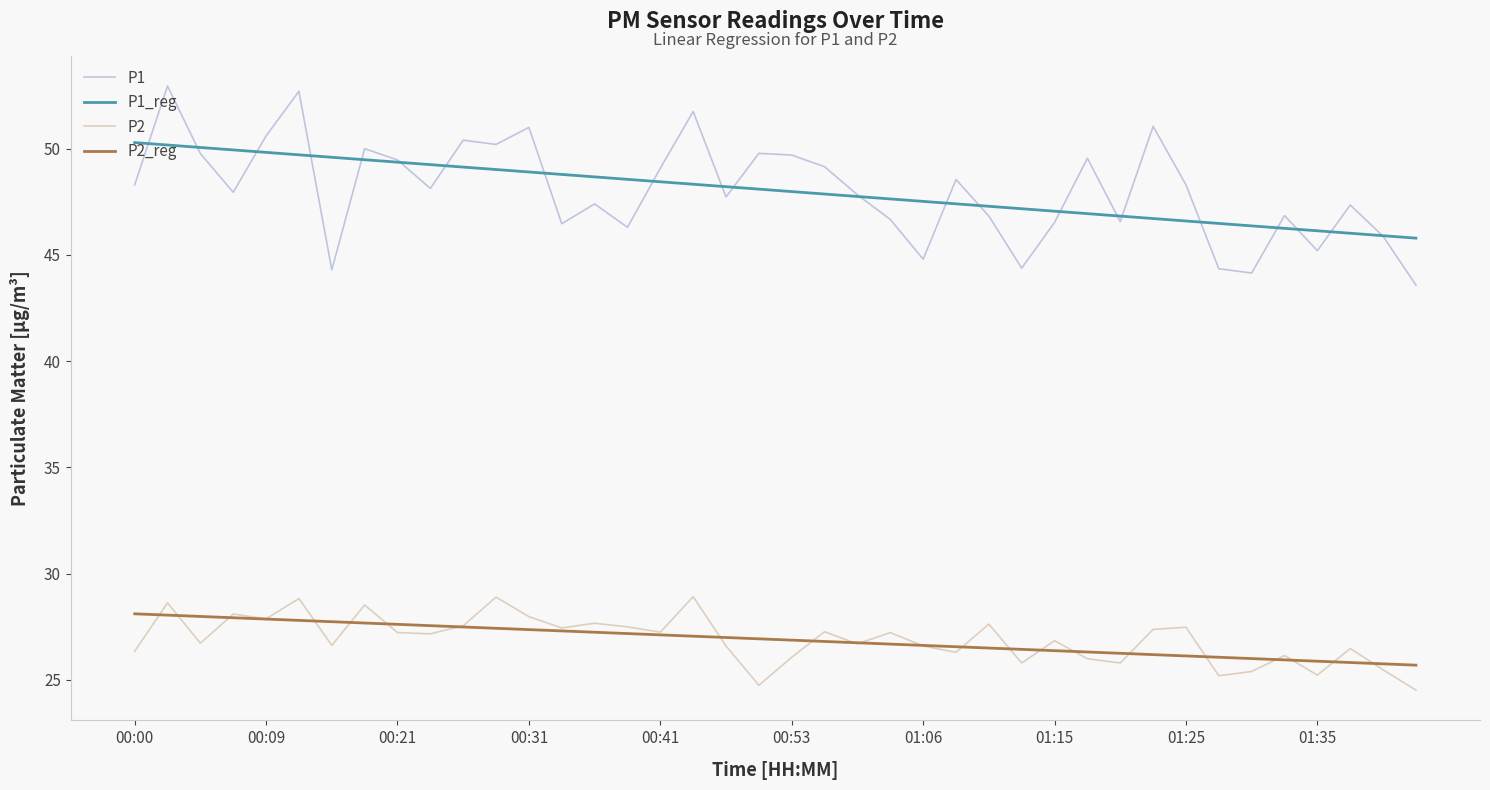

True or false: P1 and P2_reg cross at least once.

False